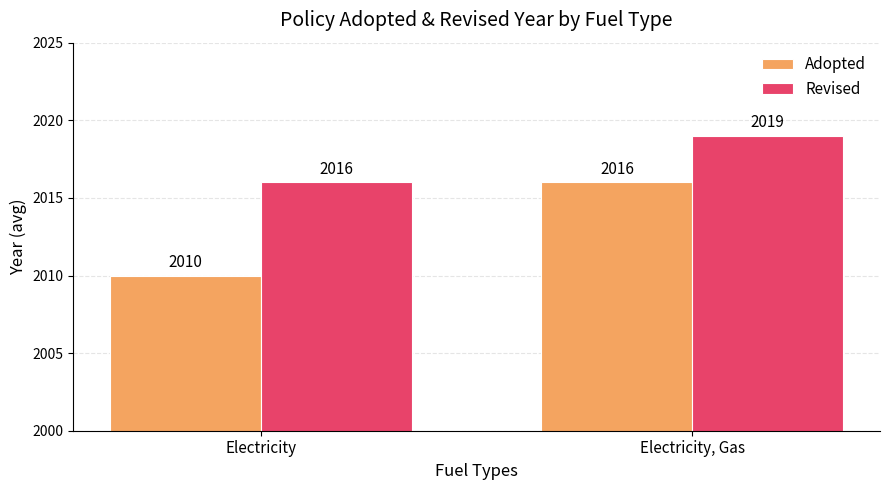

Which category has the lowest value across all series?

Electricity